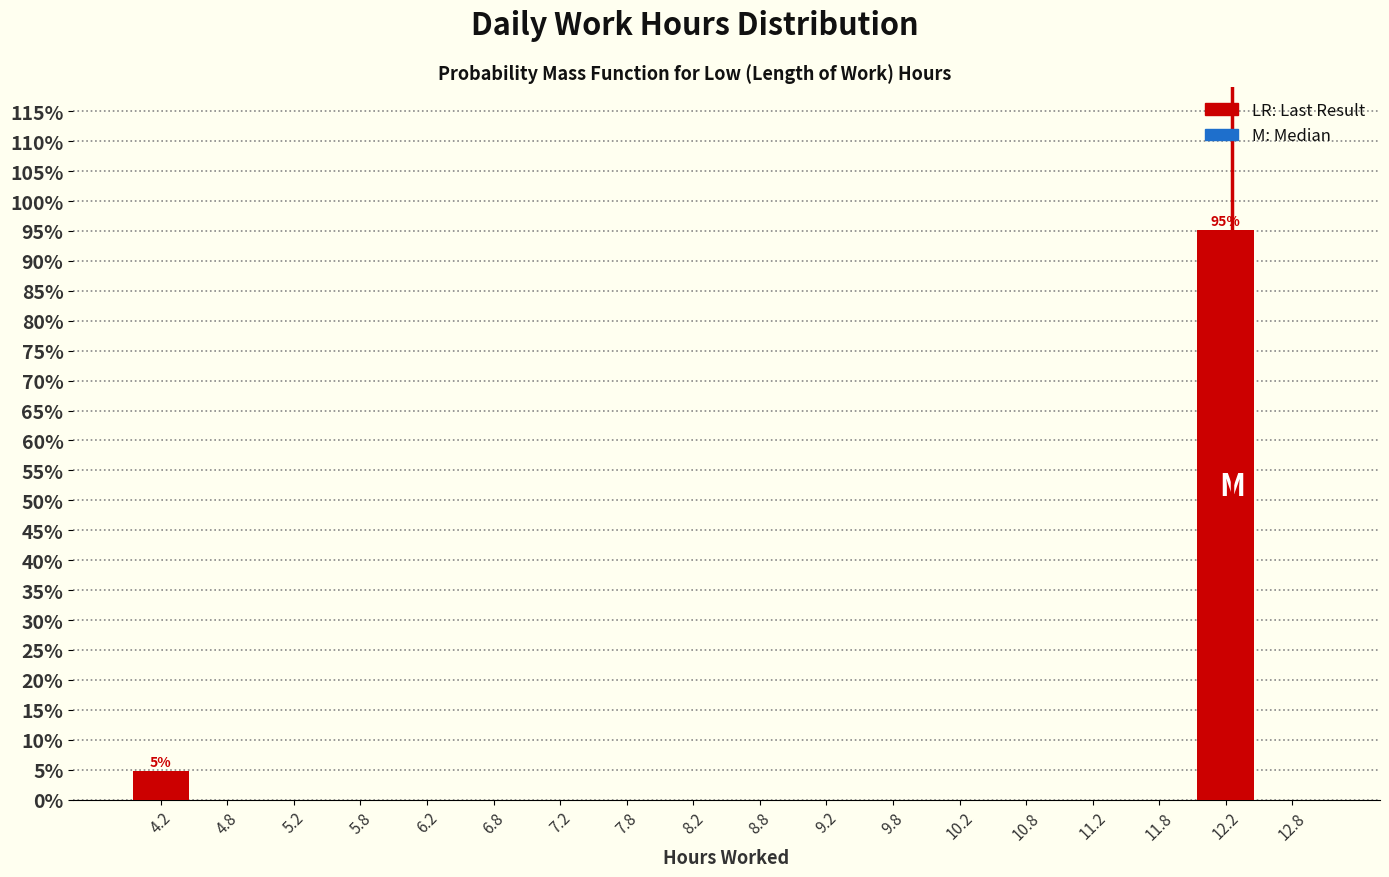

Reading right to left, what are all the values shown in this chart?

12.2=95.2	11.2=0.0	10.2=0.0	9.2=0.0	8.2=0.0	7.2=0.0	6.2=0.0	5.2=0.0	4.2=4.8